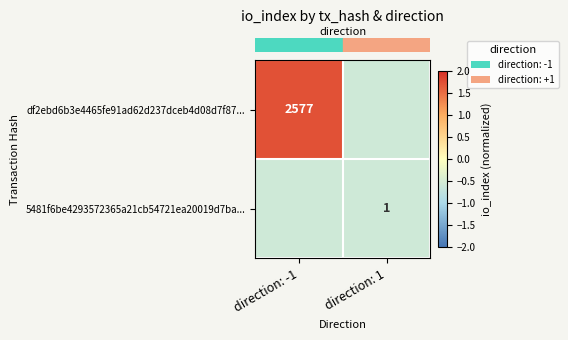

What is the highest value of the row_1 series?

-0.6